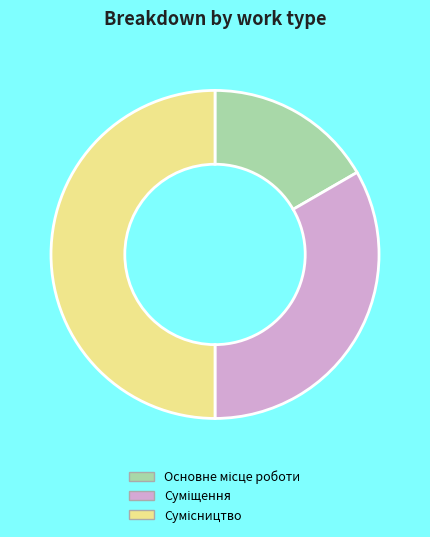

Rank the categories by value from highest to lowest.

Сумісництво, Суміщення, Основне місце роботи